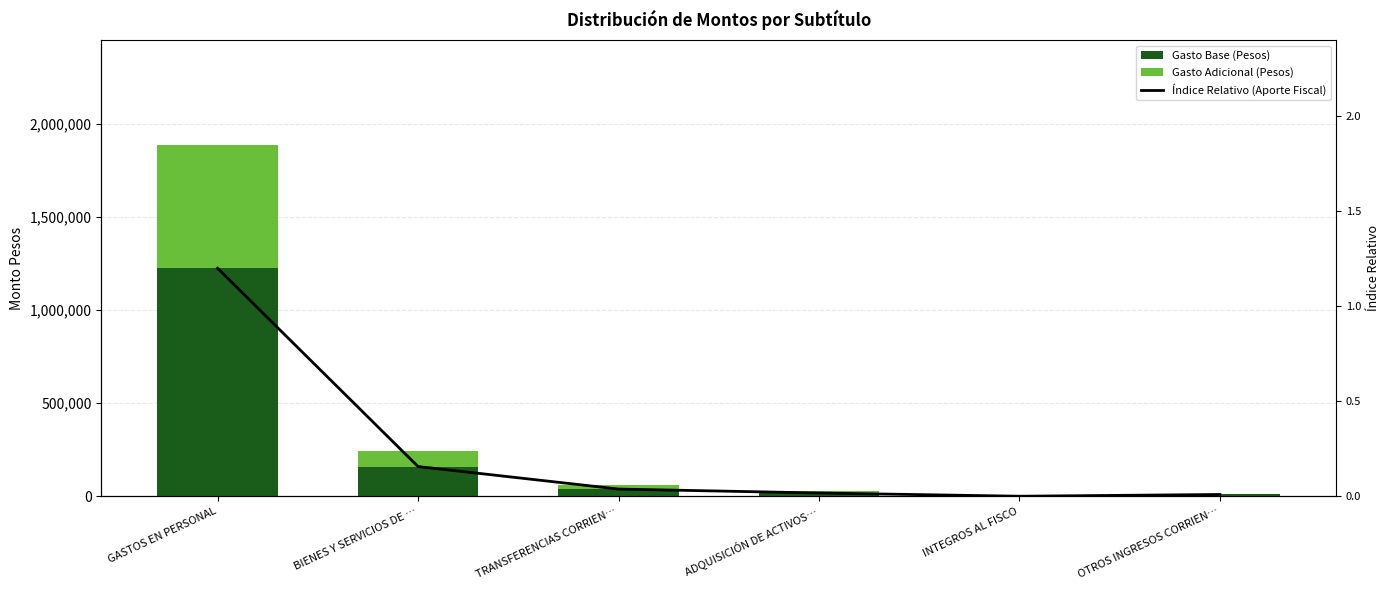

What is the total value across all series at OTROS INGRESOS CORRIEN…?

14503.0